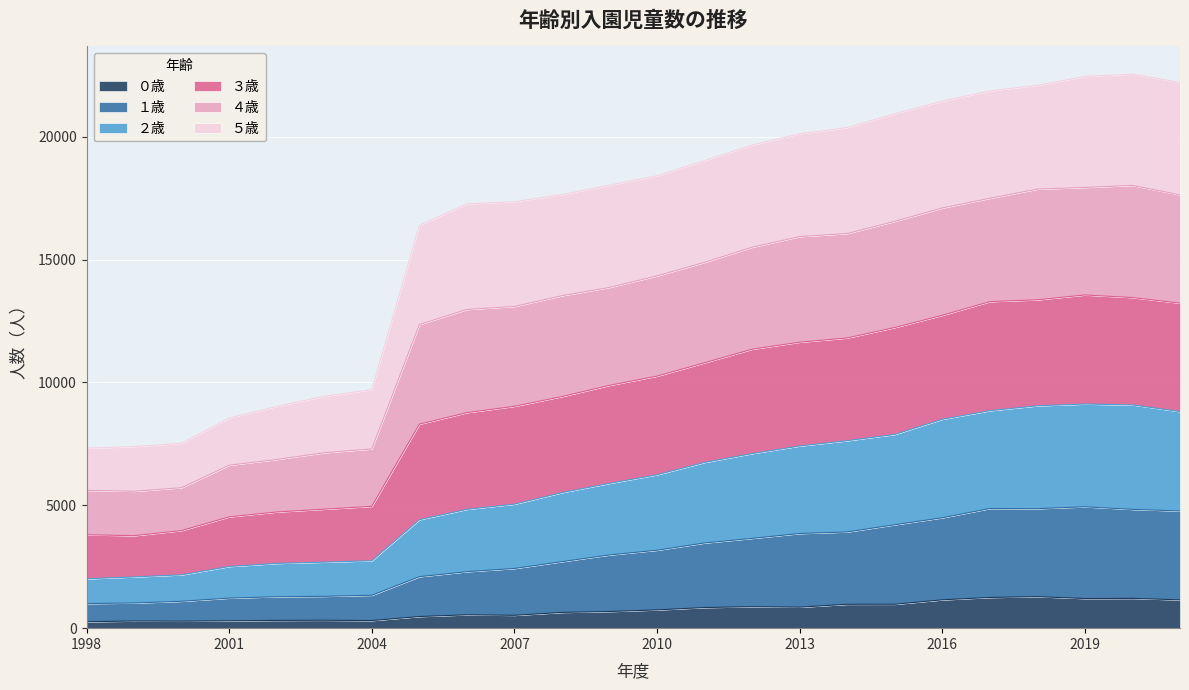

In ２歳, how many points are higher than both neighbors (excluding endpoints)?

1